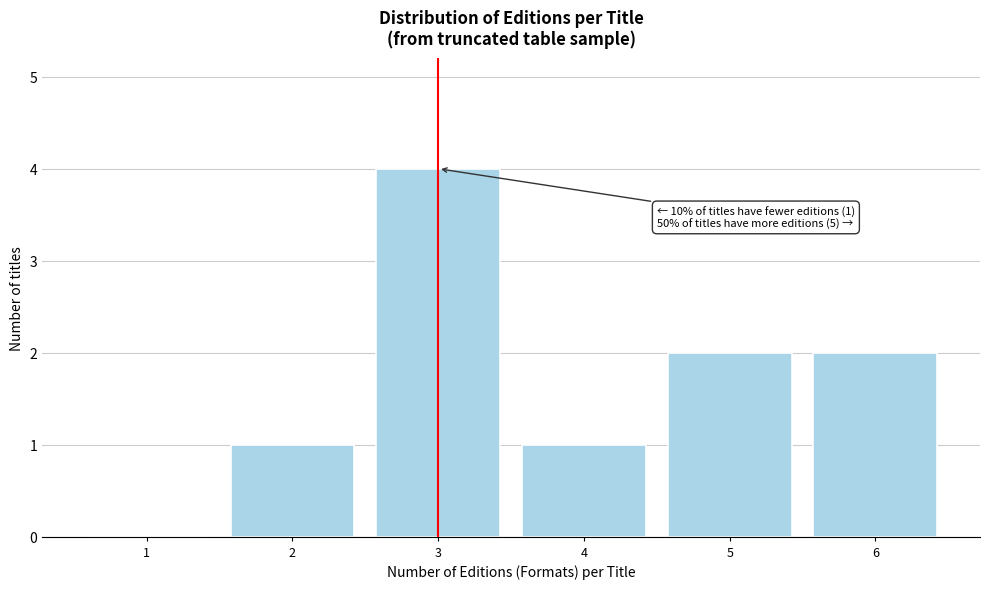

Reading left to right, extract all data points from this chart.

1=0	2=1	3=4	4=1	5=2	6=2